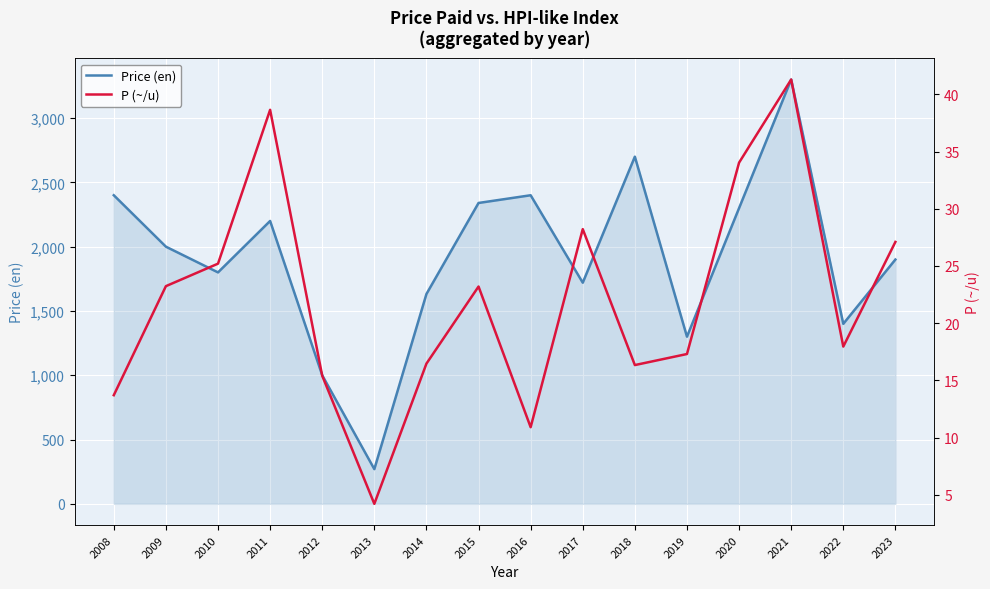

At how many categories does at least one series exceed 1354?

13